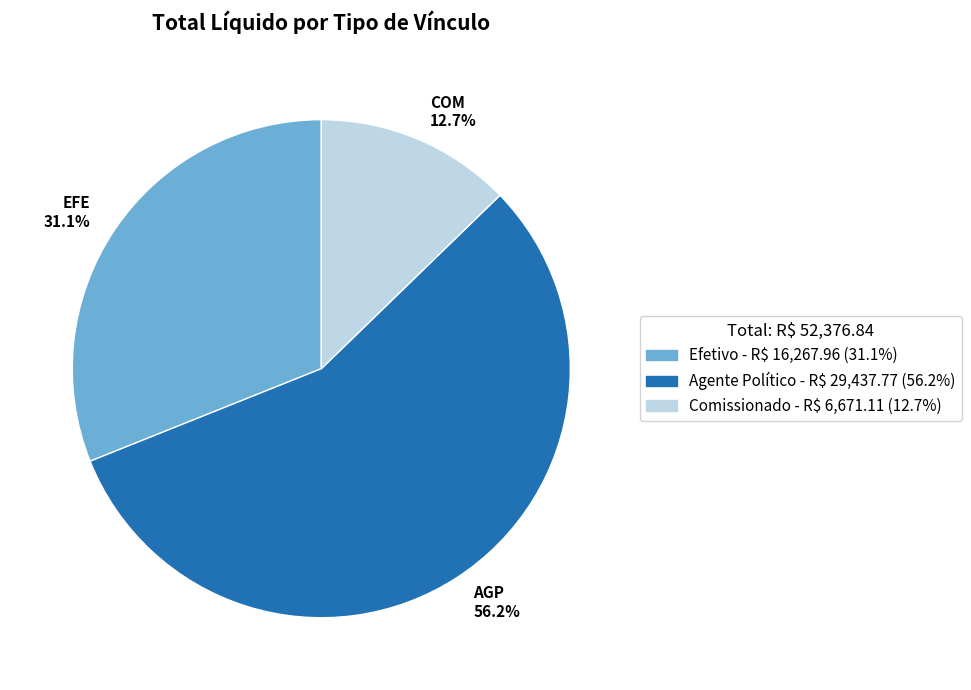

Which category has the smallest portion of the pie?

Comissionado